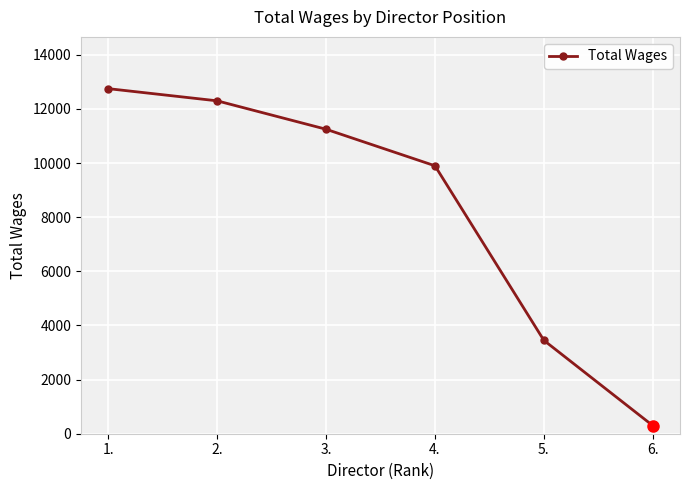

Rank the categories by value from lowest to highest.

6., 5., 4., 3., 2., 1.